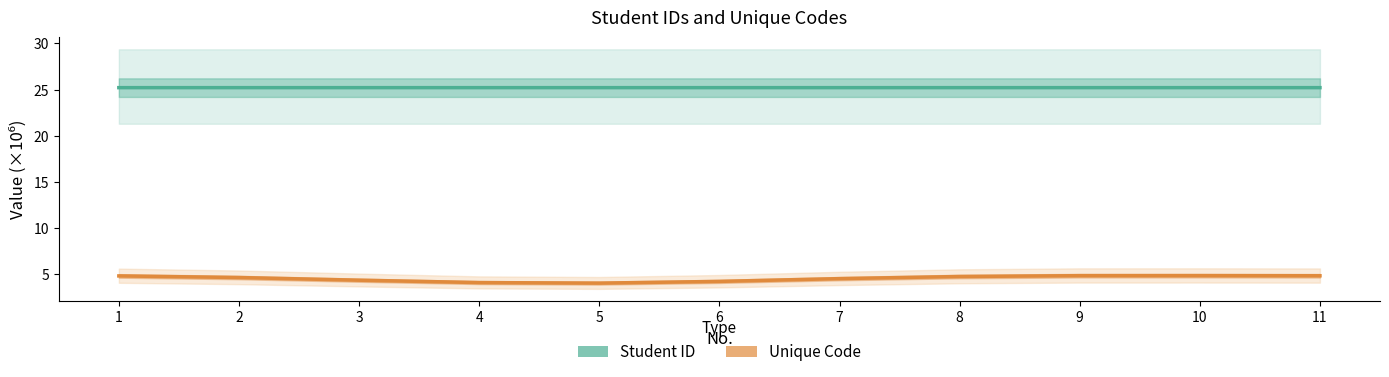

List the series in order of their peak value, lowest first.

Unique Code, Student ID